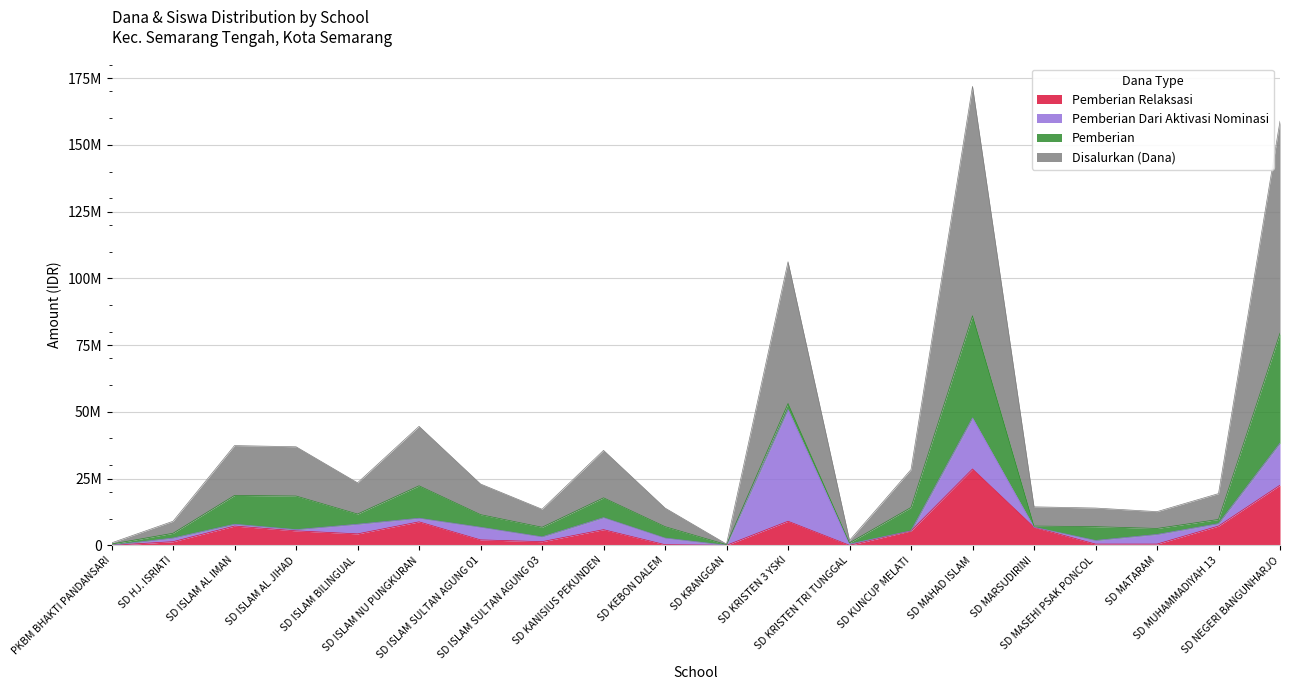

What are all the series names shown in the legend?

Pemberian Relaksasi, Pemberian Dari Aktivasi Nominasi, Pemberian, Disalurkan (Dana)